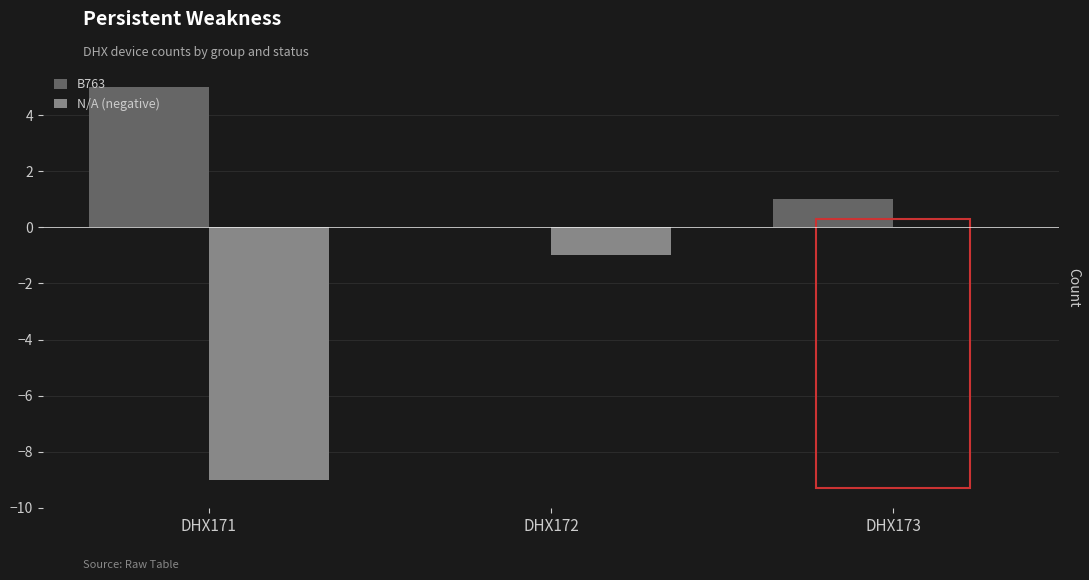

What is the highest value of the B763 series?

5